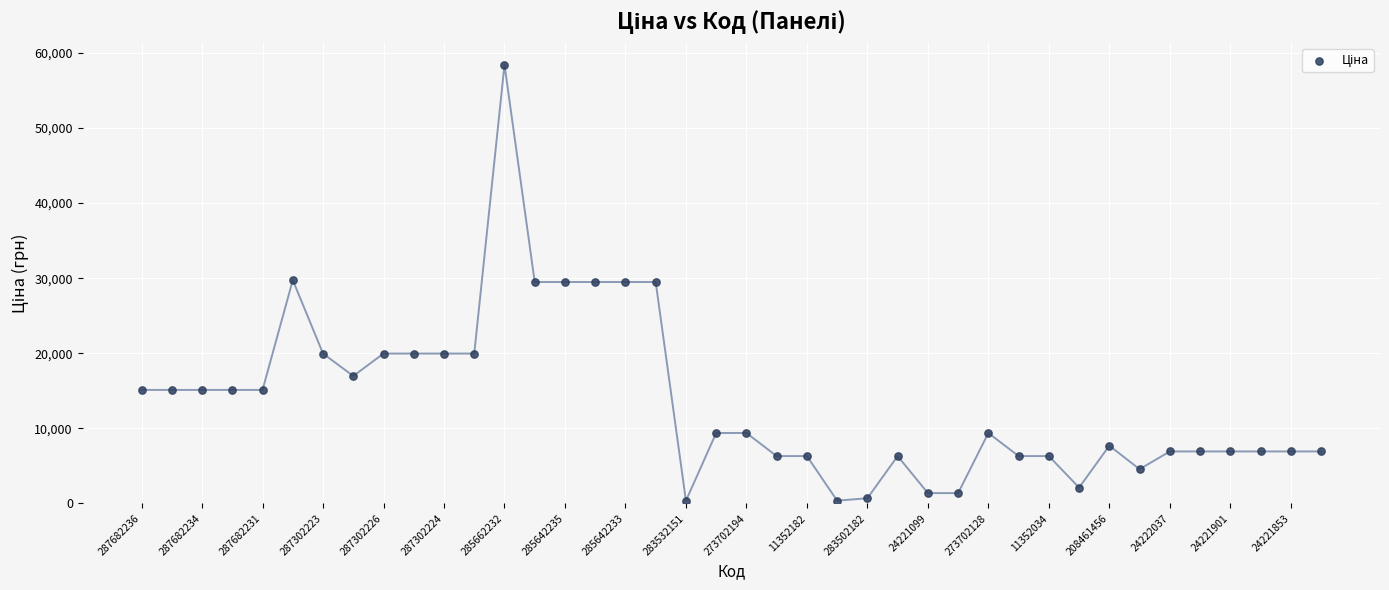

How many data points are displayed?

40